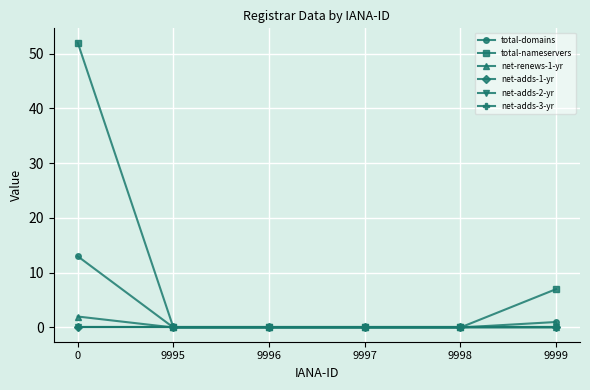

True or false: total-domains and net-adds-1-yr cross at least once.

False